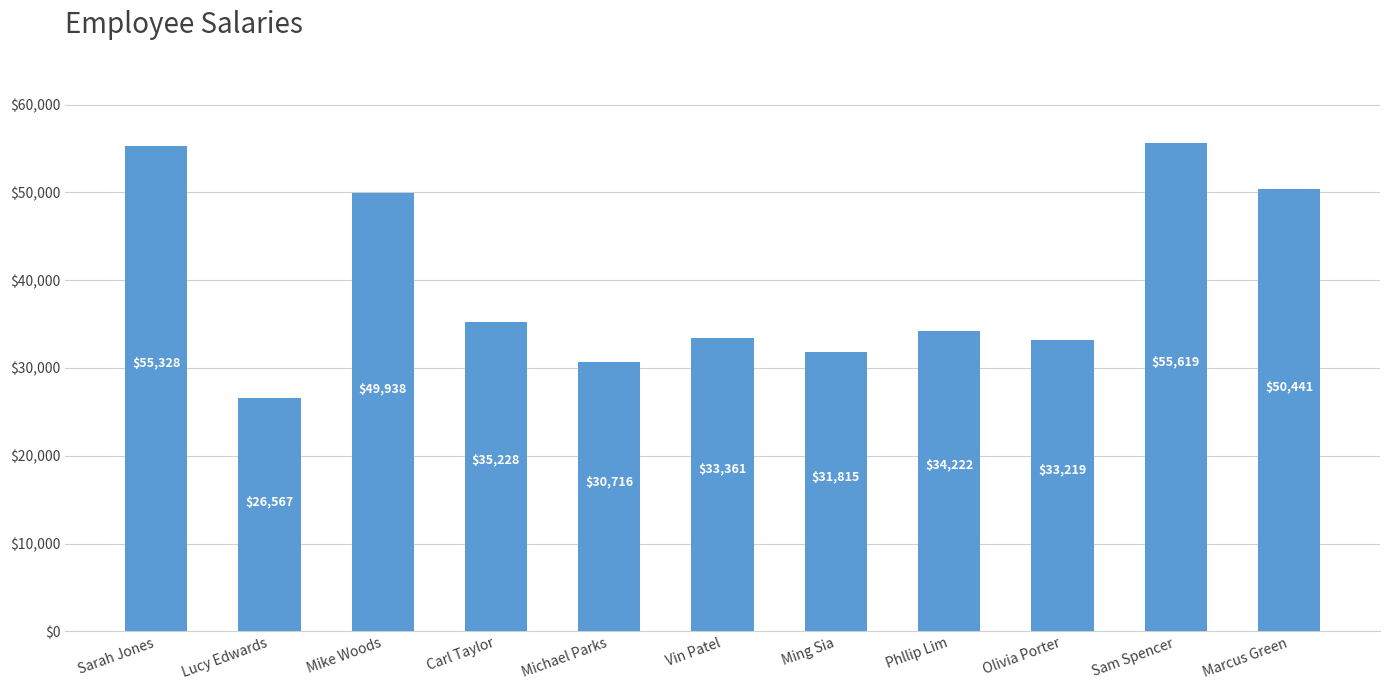

What is the difference between the maximum and minimum values?

29052